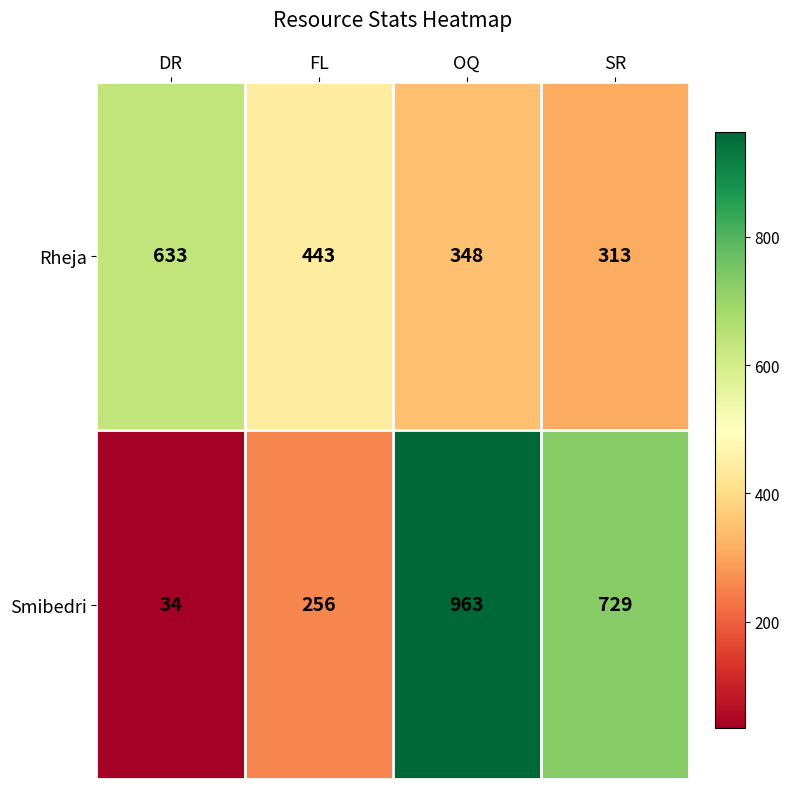

Between DR and OQ, which series saw the biggest shift?

Smibedri